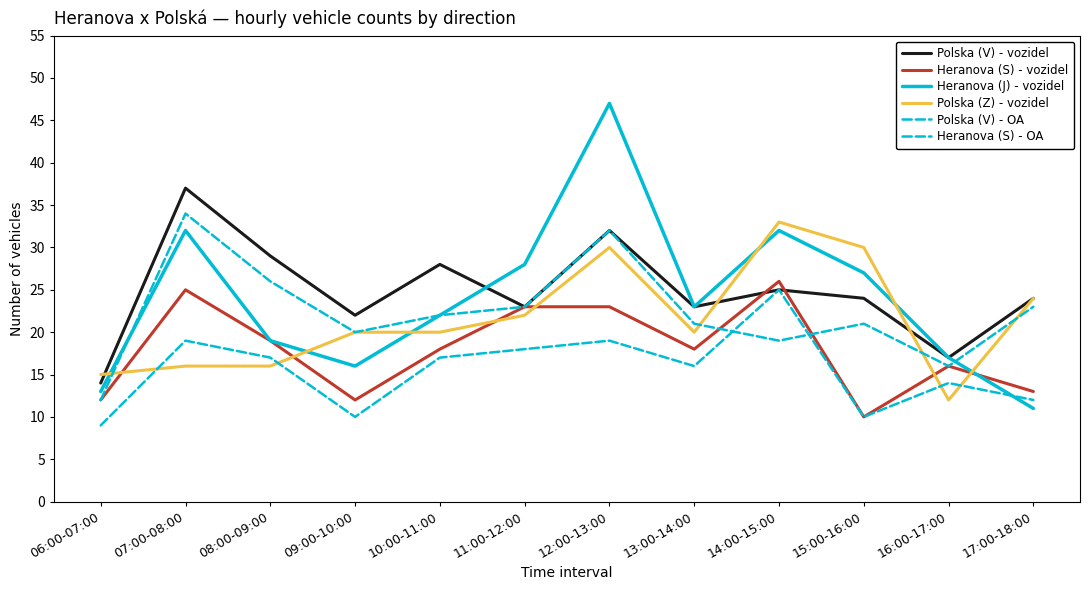

Where do Heranova (S) - vozidel and Polska (V) - vozidel first cross each other?

13:00-14:00 and 14:00-15:00